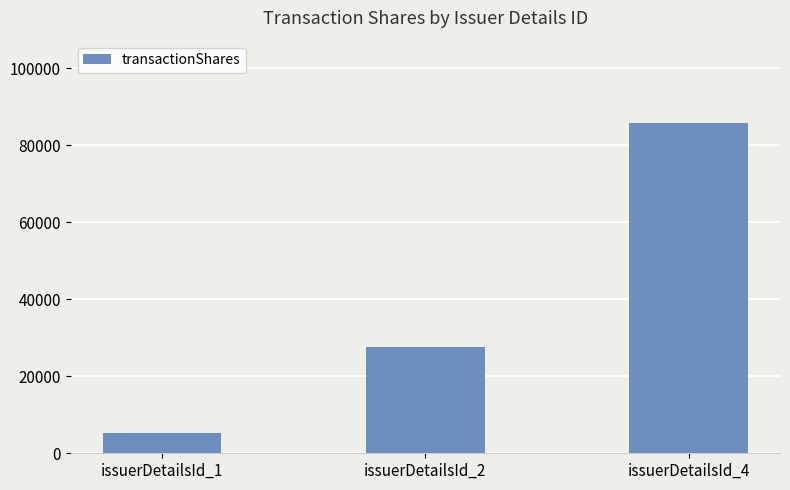

List the labels in order of value, largest first.

issuerDetailsId_4, issuerDetailsId_2, issuerDetailsId_1